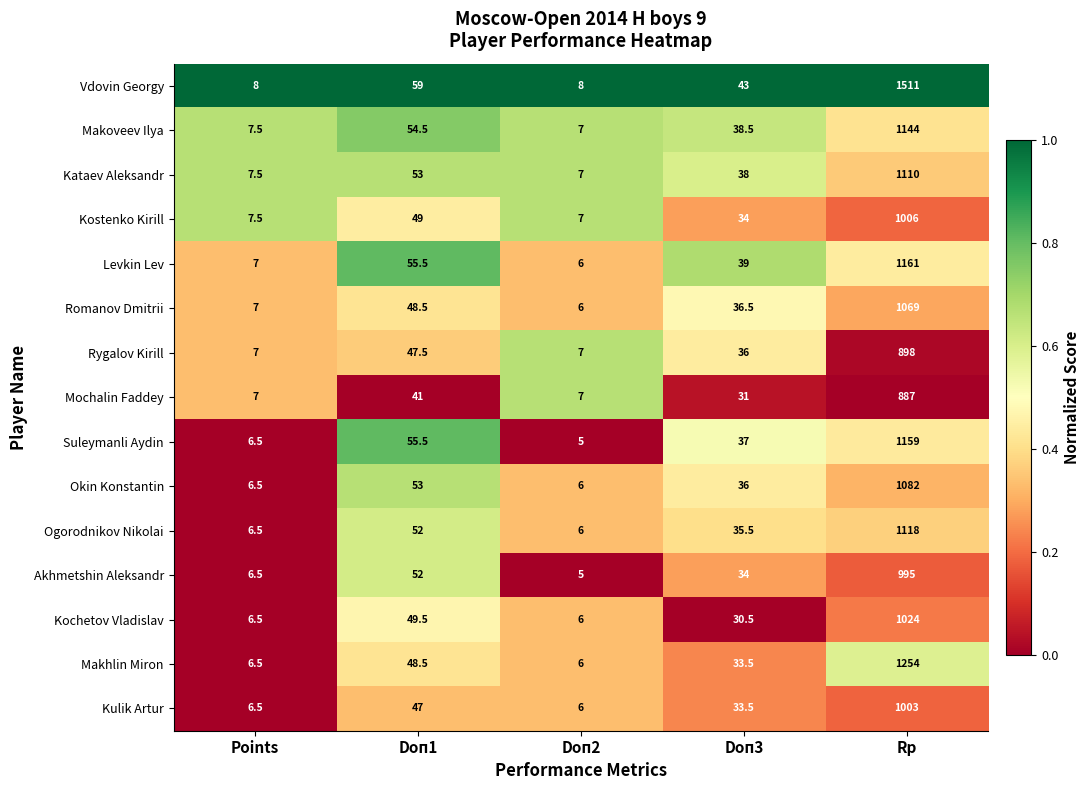

At which label is Kostenko Kirill closest to 506?

Doп1